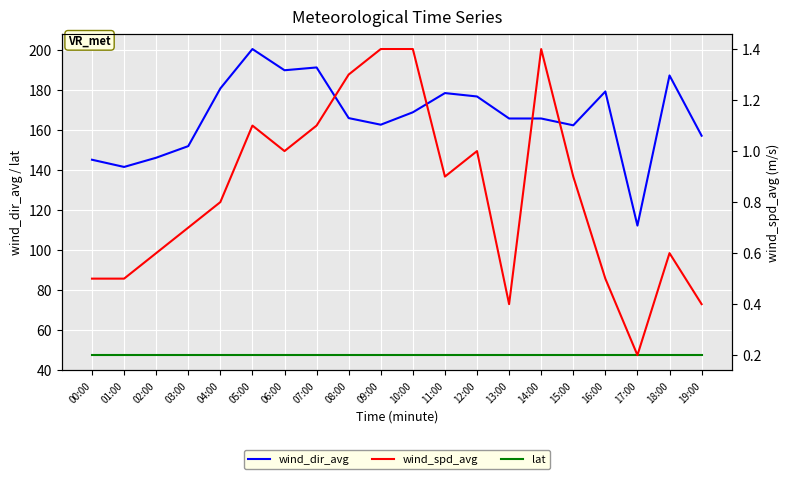

Which series has the largest range (max minus min)?

wind_dir_avg